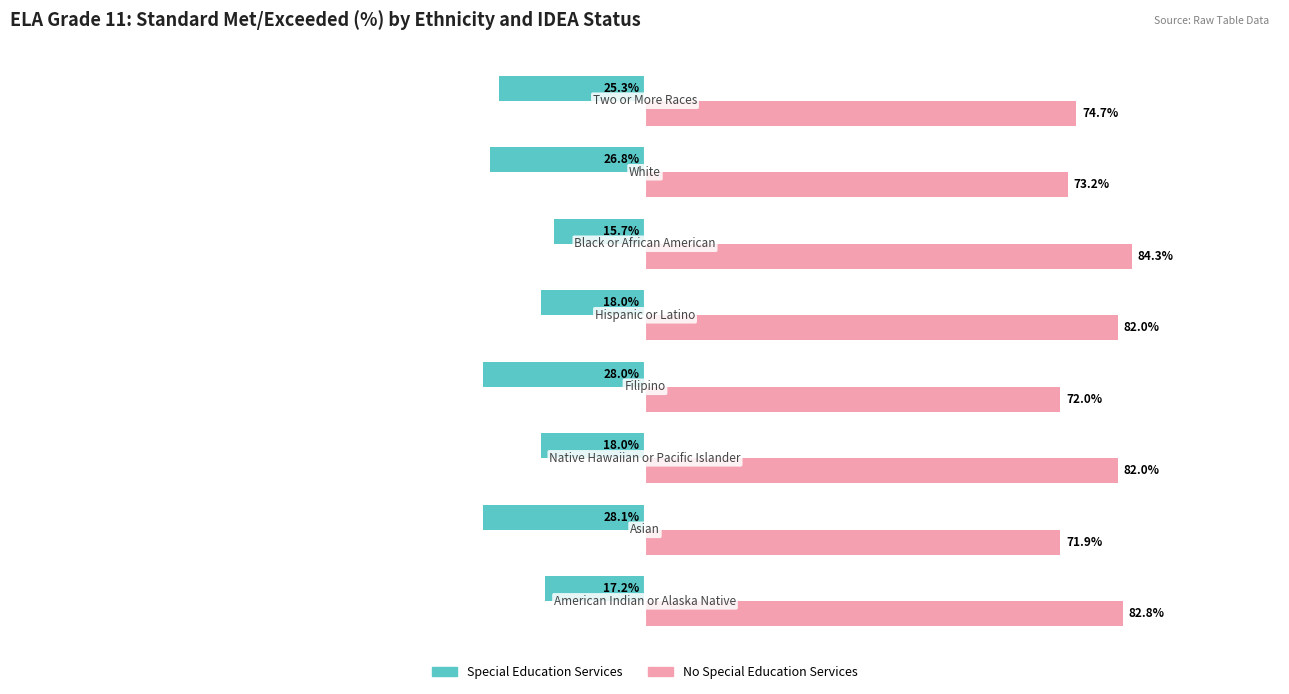

Which series has the largest total across all categories?

No Special Education Services